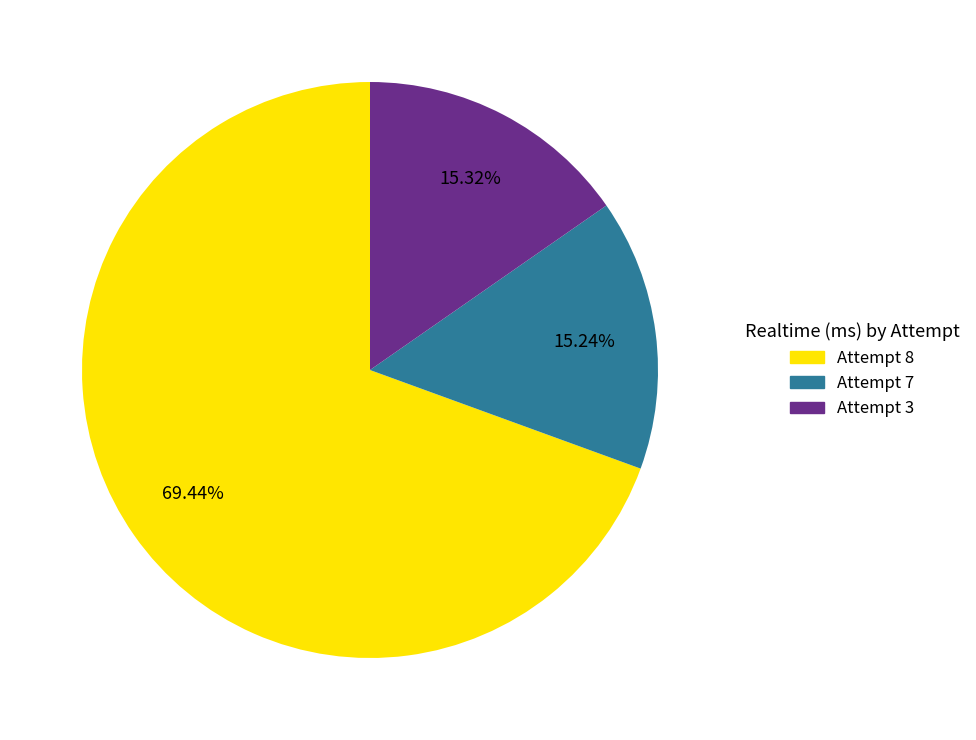

To the nearest percent, what is the combined percentage of Attempt 8 and Attempt 7?

85%